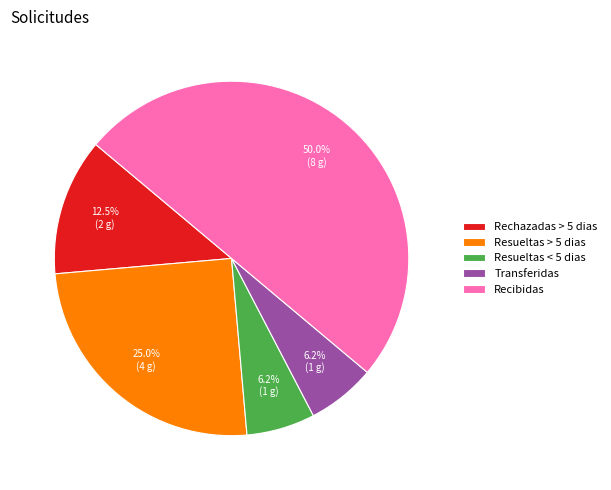

Is Resueltas < 5 dias the majority of the pie?

No